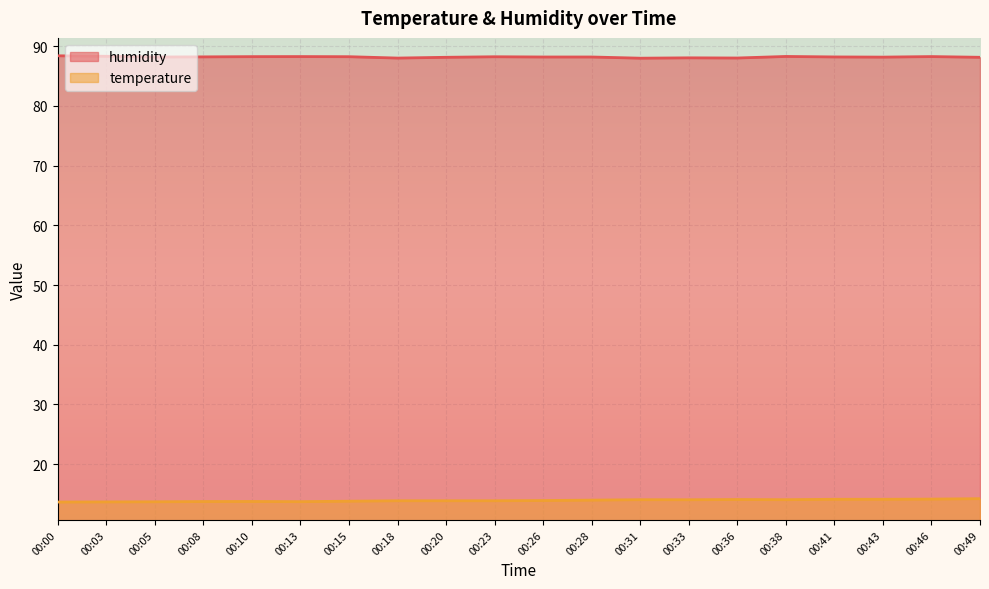

True or false: temperature and humidity intersect in this chart.

False